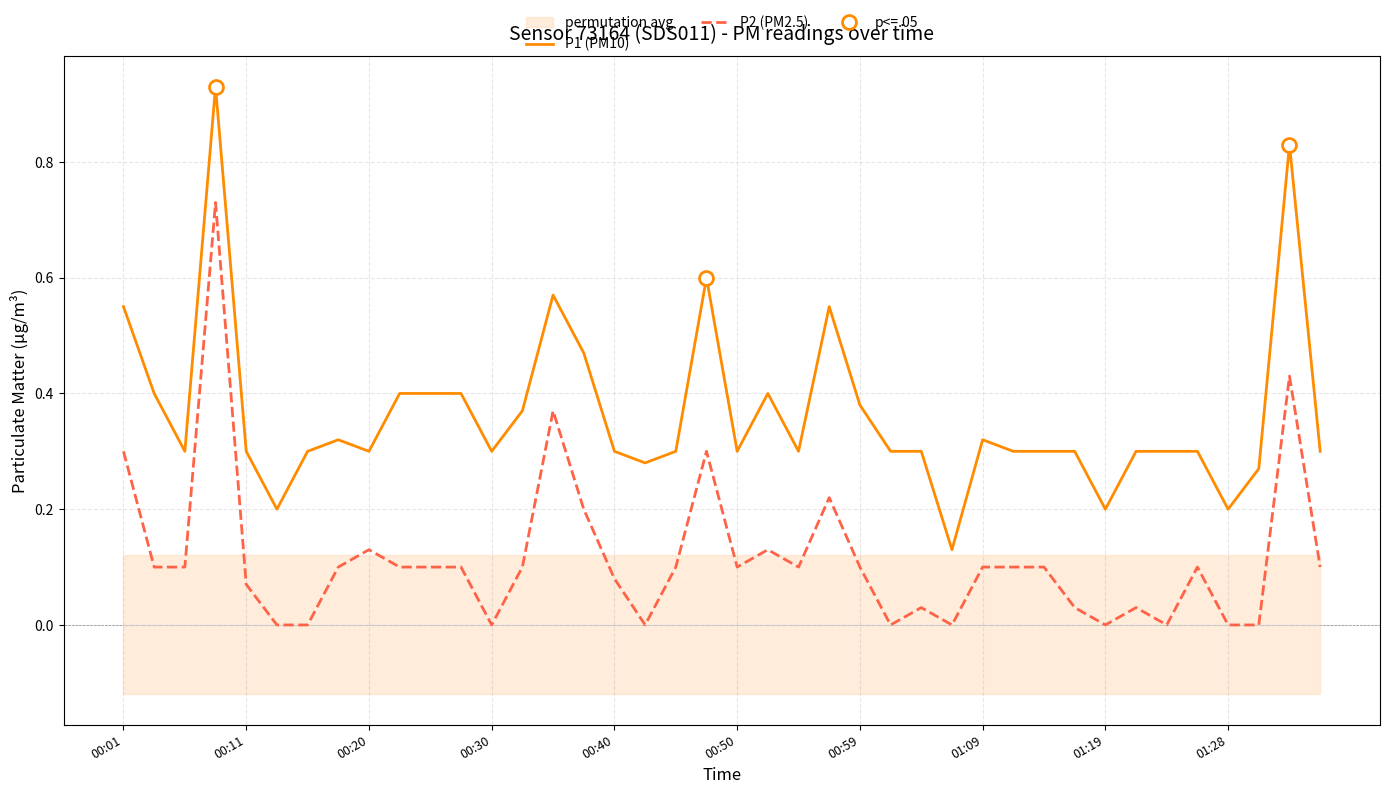

True or false: P2 (PM2.5) and P1 (PM10) cross at least once.

False